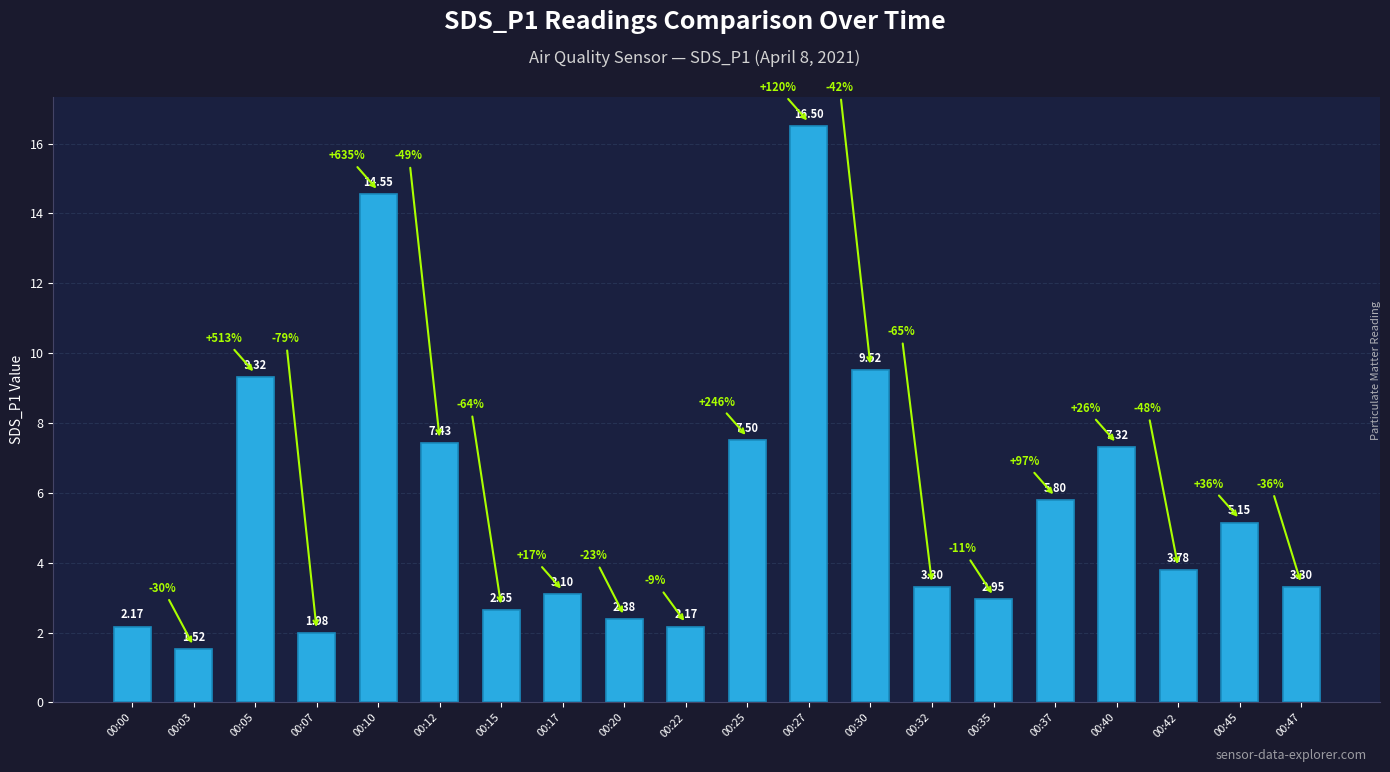

What is the change in value from 00:00 to 00:17?

+0.9